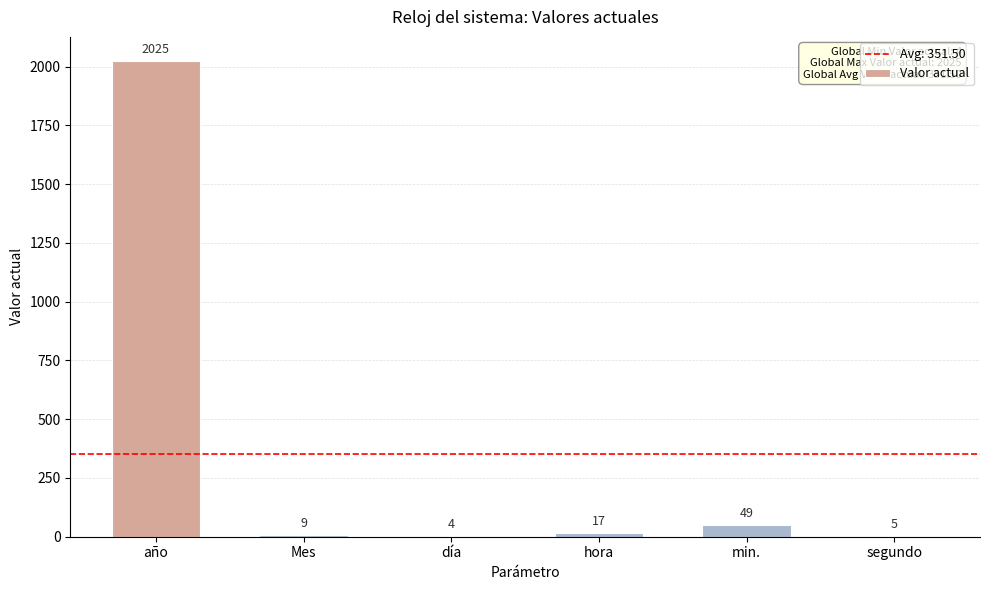

Reading left to right, list all the values displayed in this chart.

2025	9	4	17	49	5